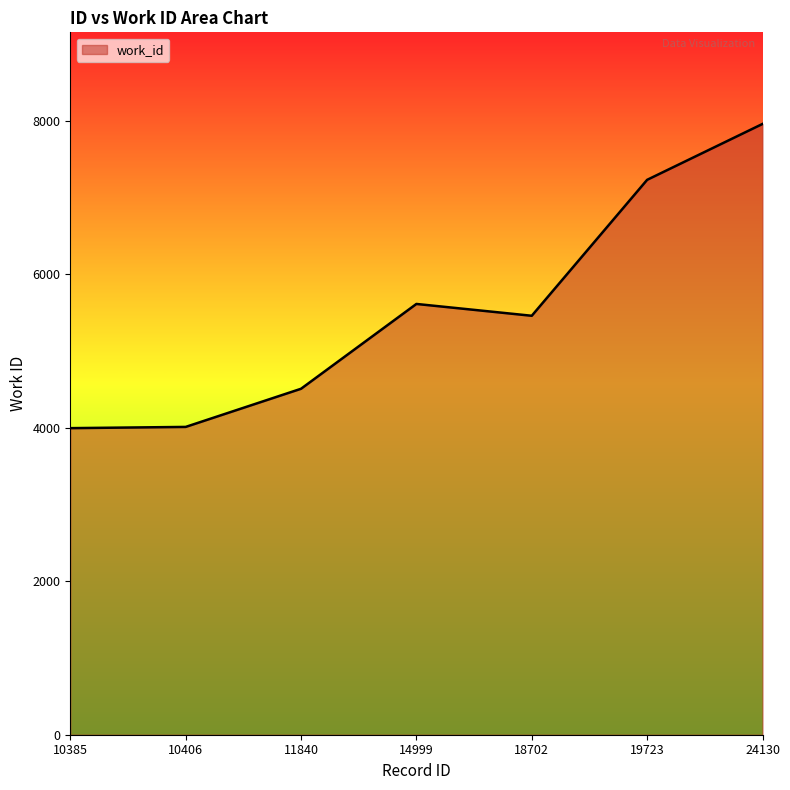

What is the difference between the values at 19723 and 24130?

728